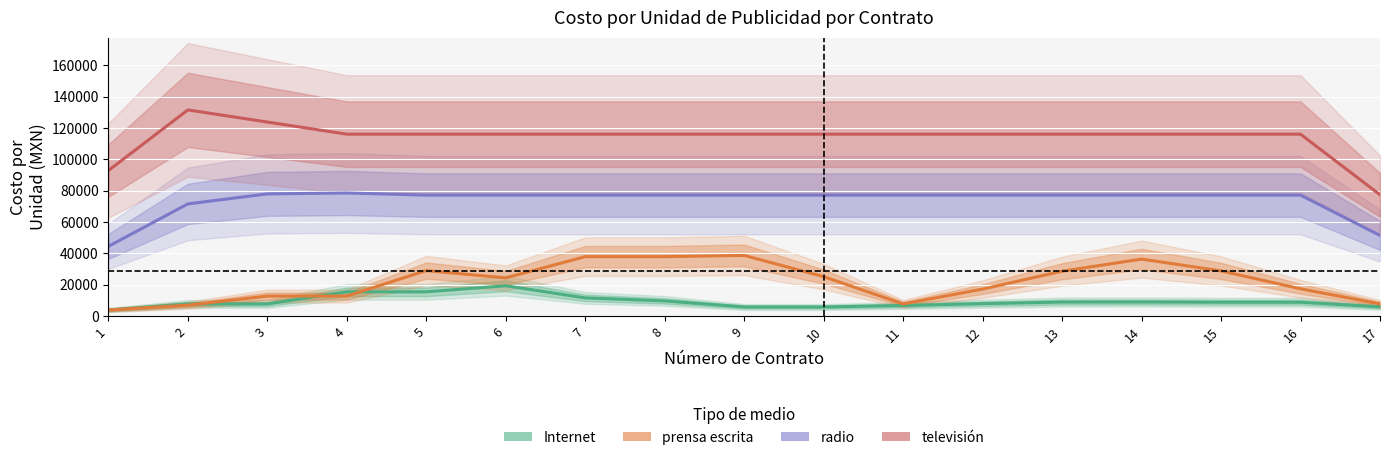

The Internet series shows 4011.2 at 2. True or false?

False